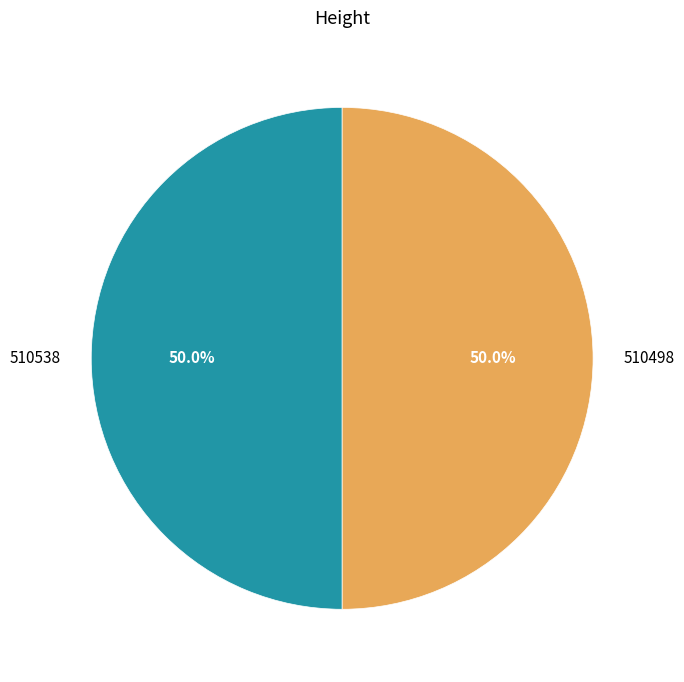

How many segments does this pie chart have?

2